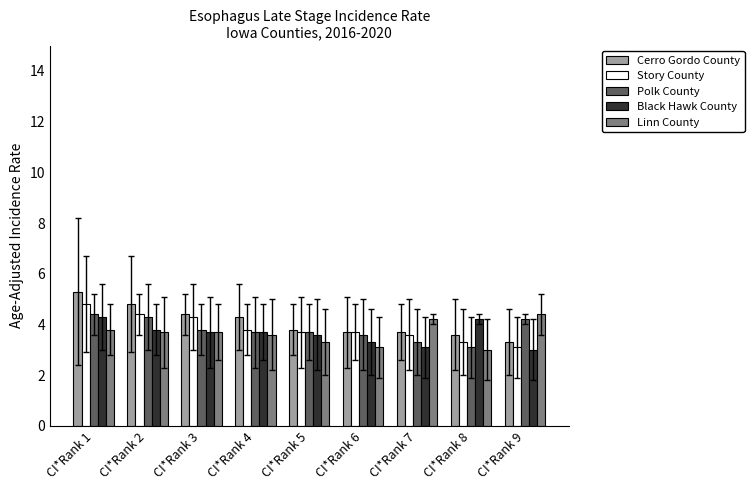

How many bars are there in total?

45